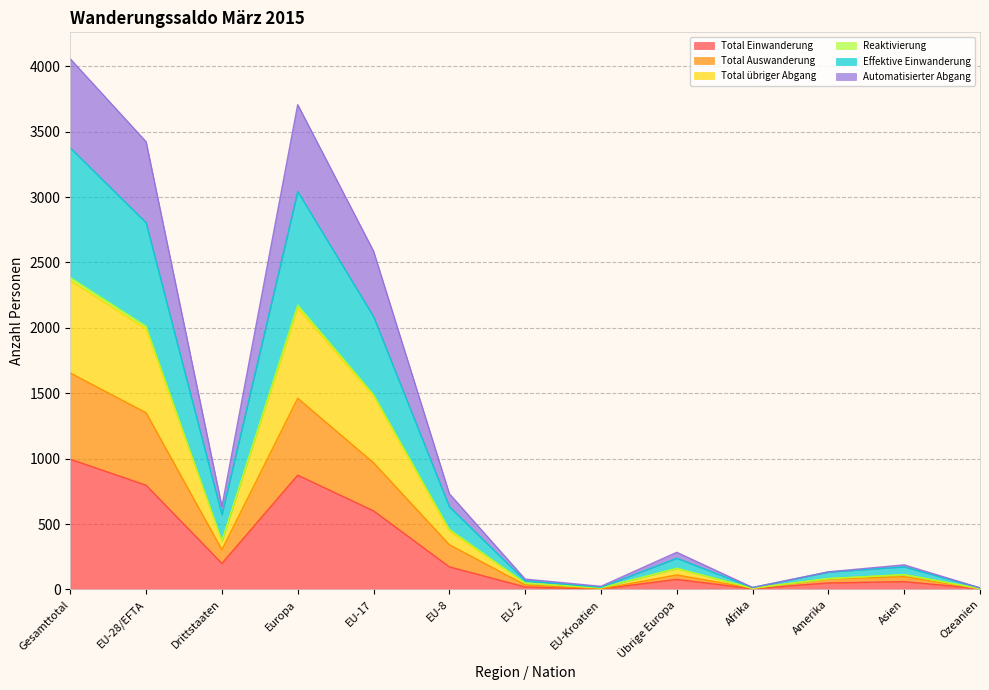

True or false: Total übriger Abgang has a value of 280 at Asien.

False